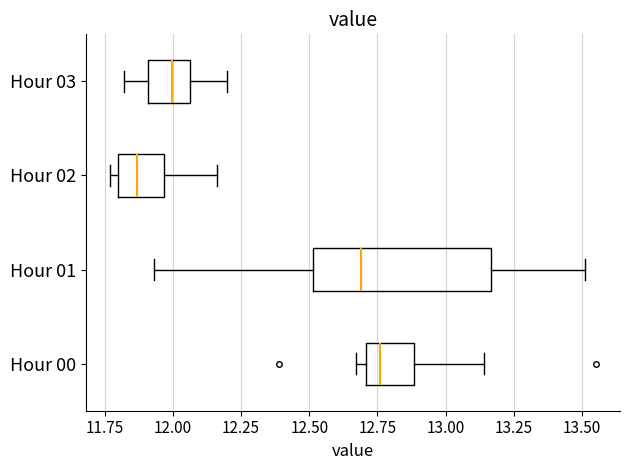

Reading bottom to top, transcribe this box plot: for each box, give where its median line is, the range the box spans, and where its two whiskers end, as read against the x-axis. The values are not printed on the chart, so give them approximately, as read against the axis.

Hour 00: median 12.75, box 12.70 to 12.90, whiskers 12.65 to 13.15
Hour 01: median 12.70, box 12.50 to 13.15, whiskers 11.95 to 13.50
Hour 02: median 11.85, box 11.80 to 11.95, whiskers 11.75 to 12.15
Hour 03: median 12.00, box 11.90 to 12.05, whiskers 11.80 to 12.20